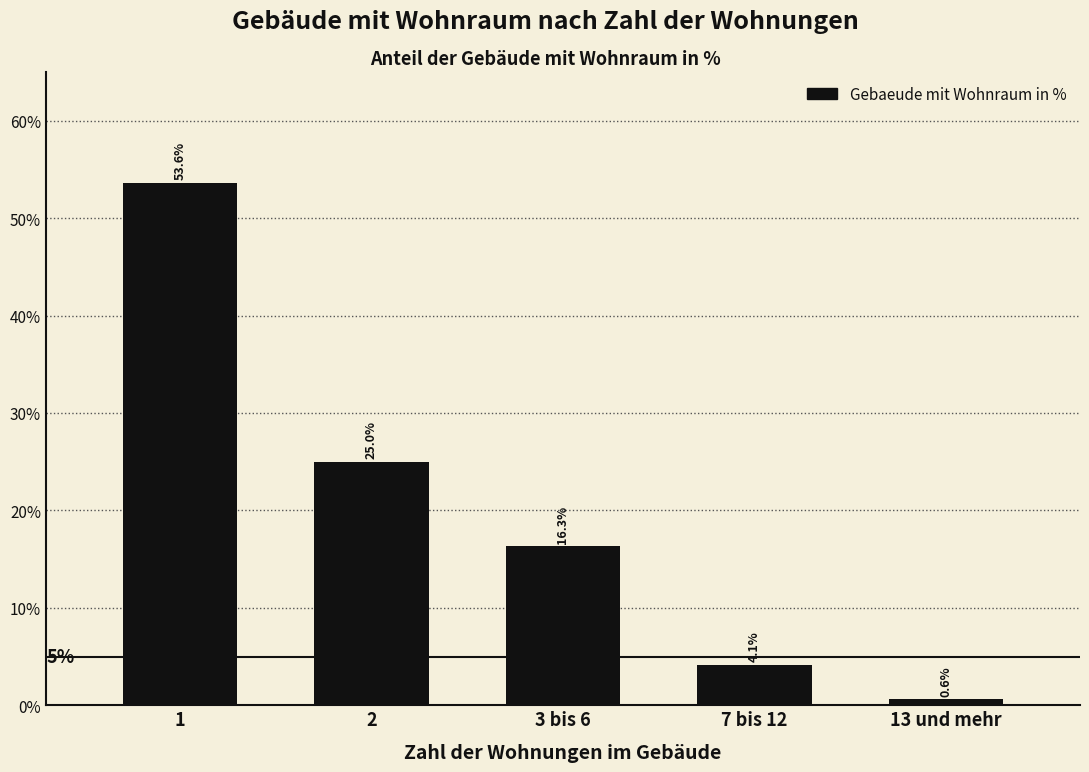

Reading left to right, what are all the values shown in this chart?

1=53.6	2=25.0	3 bis 6=16.3	7 bis 12=4.1	13 und mehr=0.6